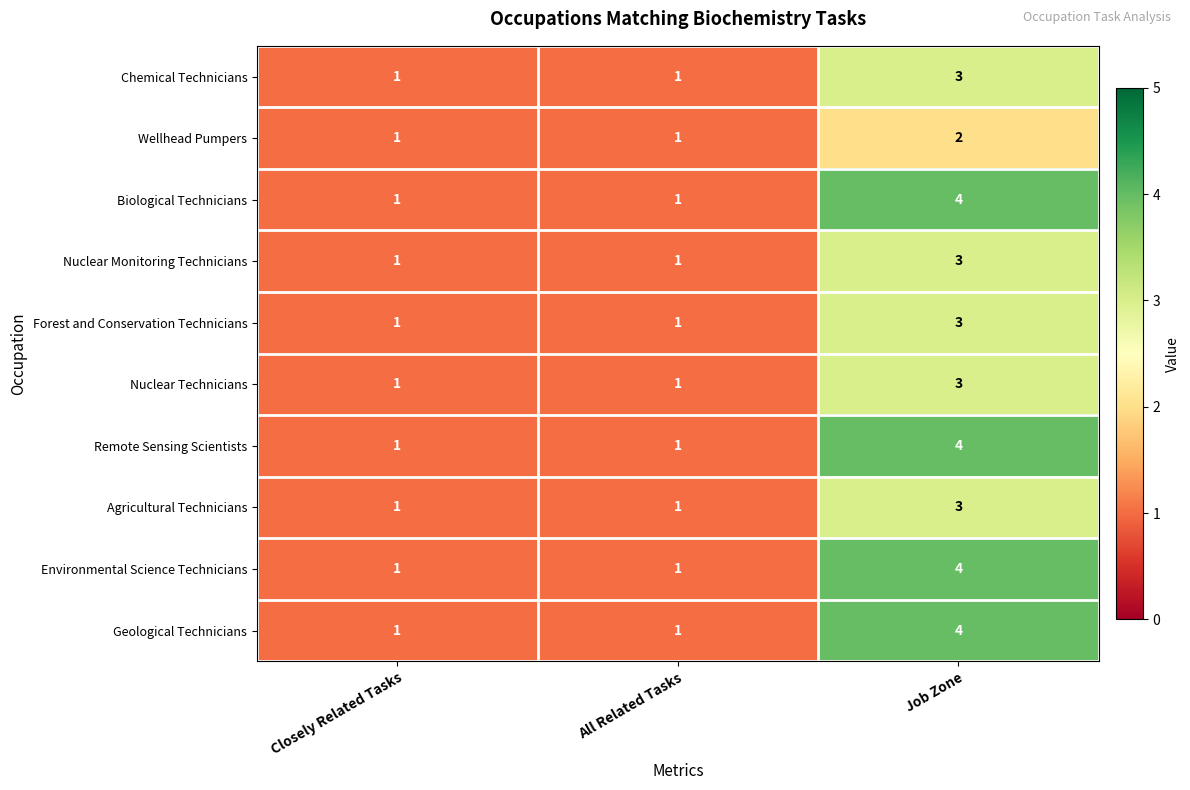

How many Agricultural Technicians values are between 1 and 3?

3